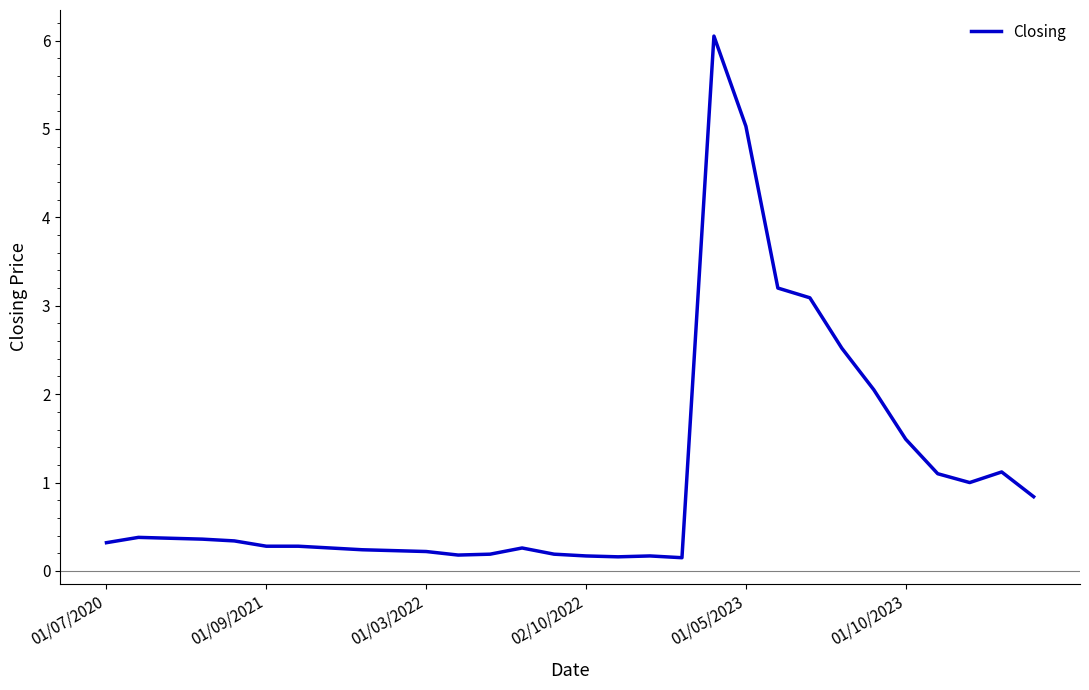

How many lines are shown in the chart?

1